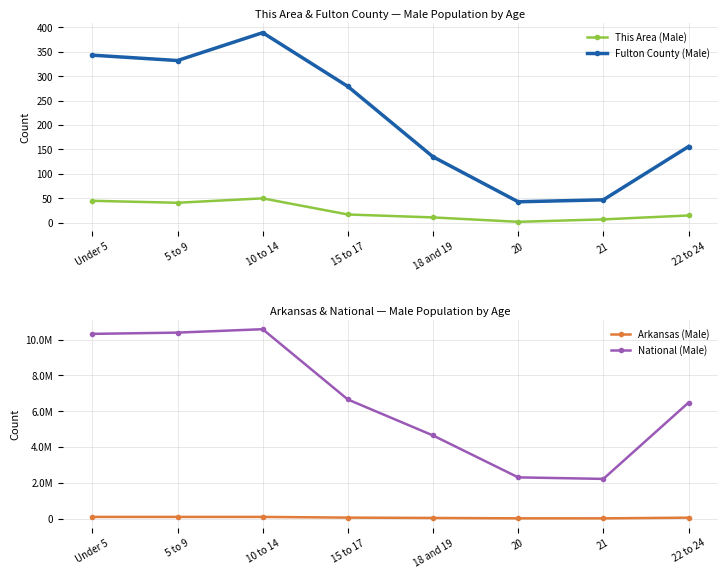

Which series has the largest total across all categories?

National (Male)